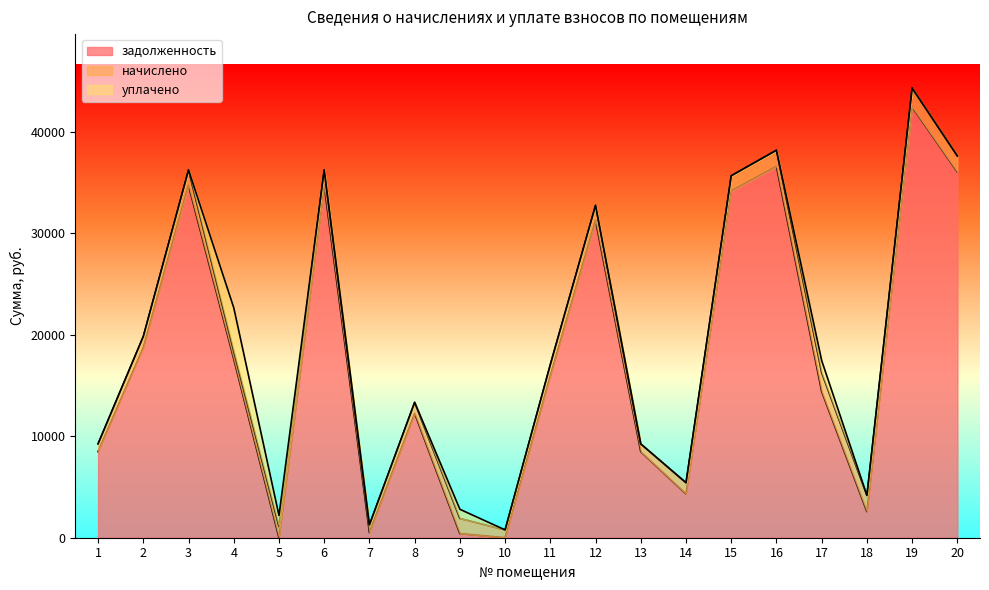

Is it true that задолженность equals 23398.1 at 11?

False